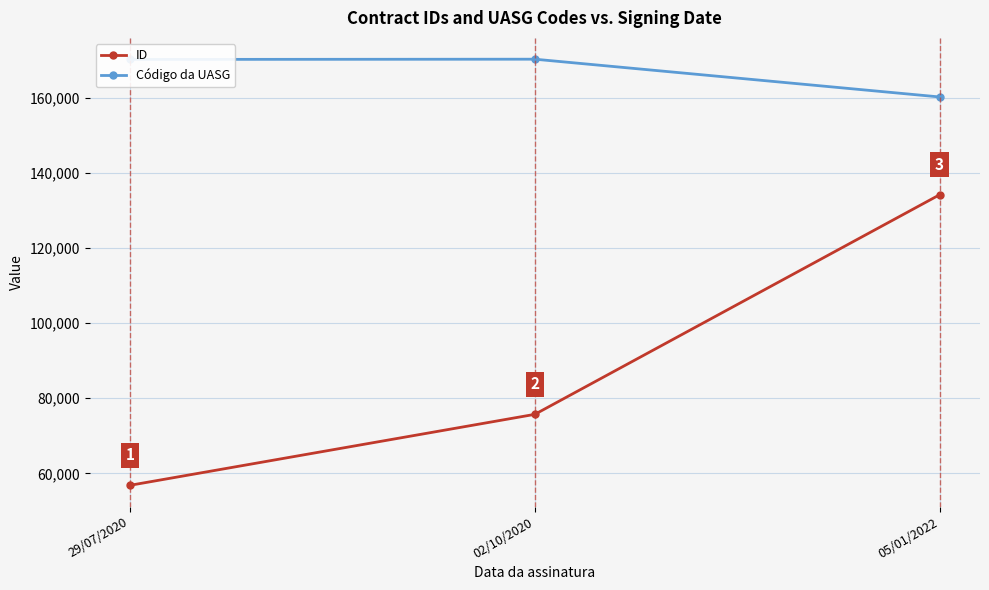

What is the smallest value displayed?

56816